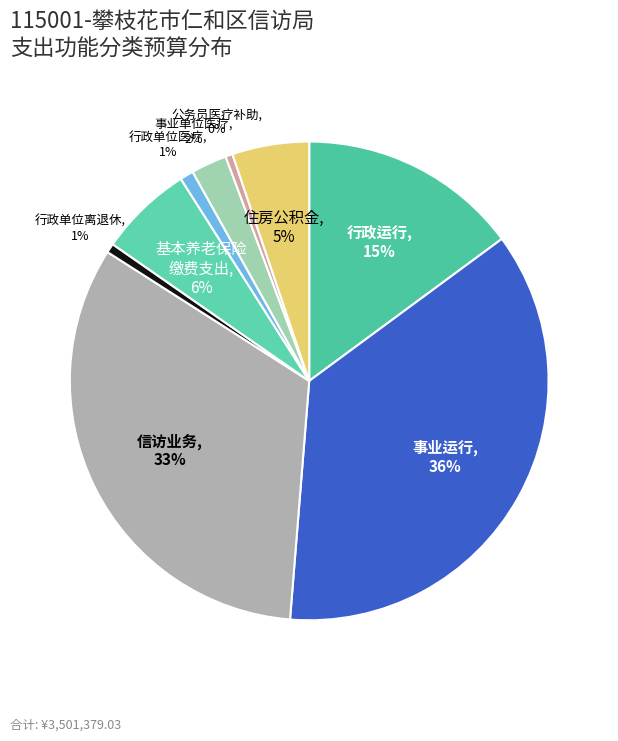

Rank the categories by value from lowest to highest.

2101103-公务员医疗补助, 2080501-行政单位离退休, 2101101-行政单位医疗, 2101102-事业单位医疗, 2210201-住房公积金, 2080505-机关事业单位基本养老保险缴费支出, 2013101-行政运行, 2014004-信访业务, 2013150-事业运行